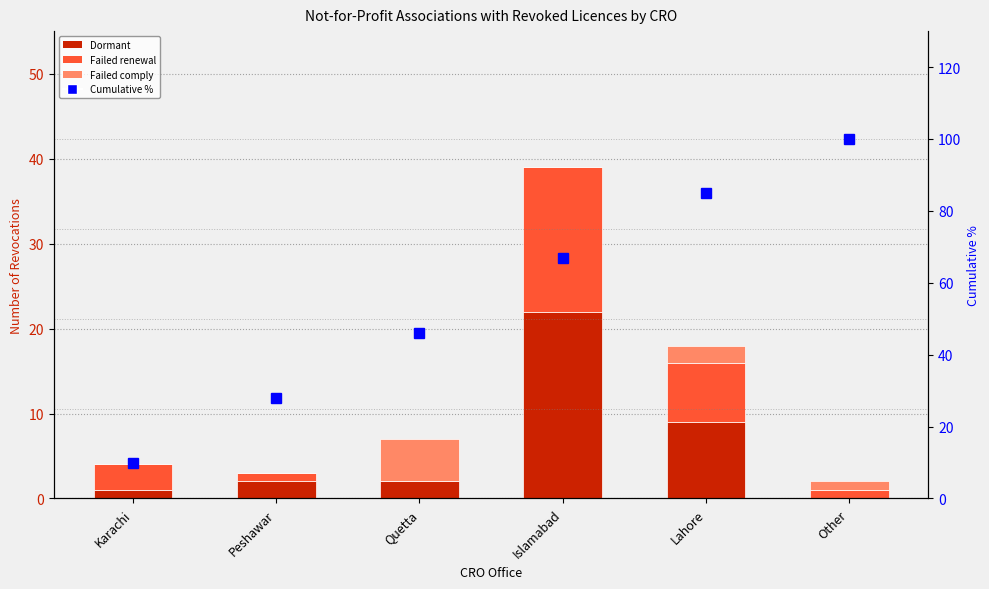

Which series has the largest total across all categories?

Cumulative %